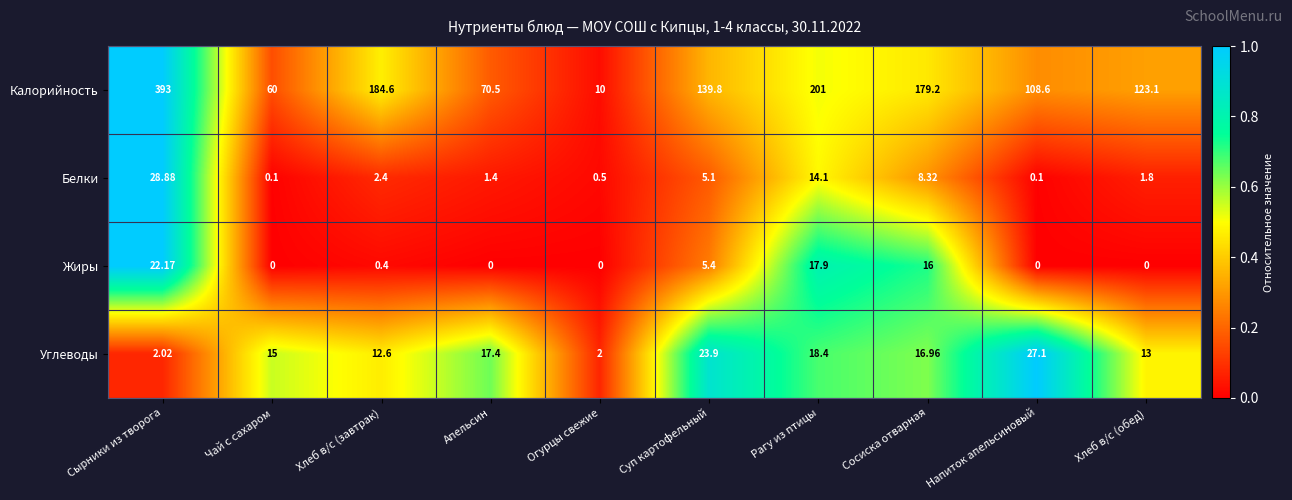

Is the value of Углеводы at Суп картофельный greater than the value of Калорийность at Суп картофельный?

No